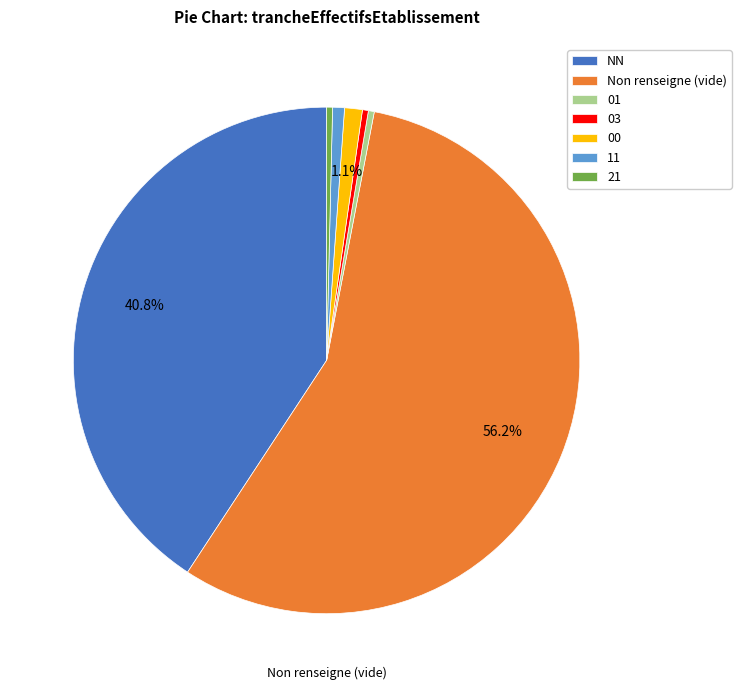

Is there any slice that represents more than half of the pie?

Yes